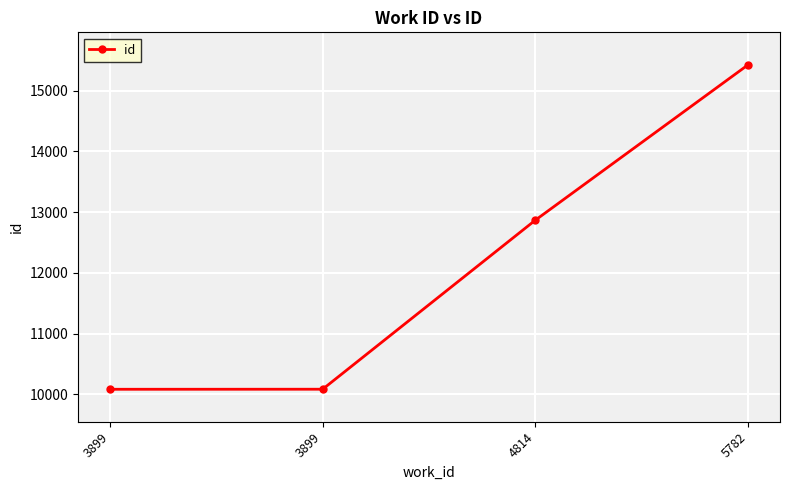

True or false: the data shows 2210 at 3899.

False